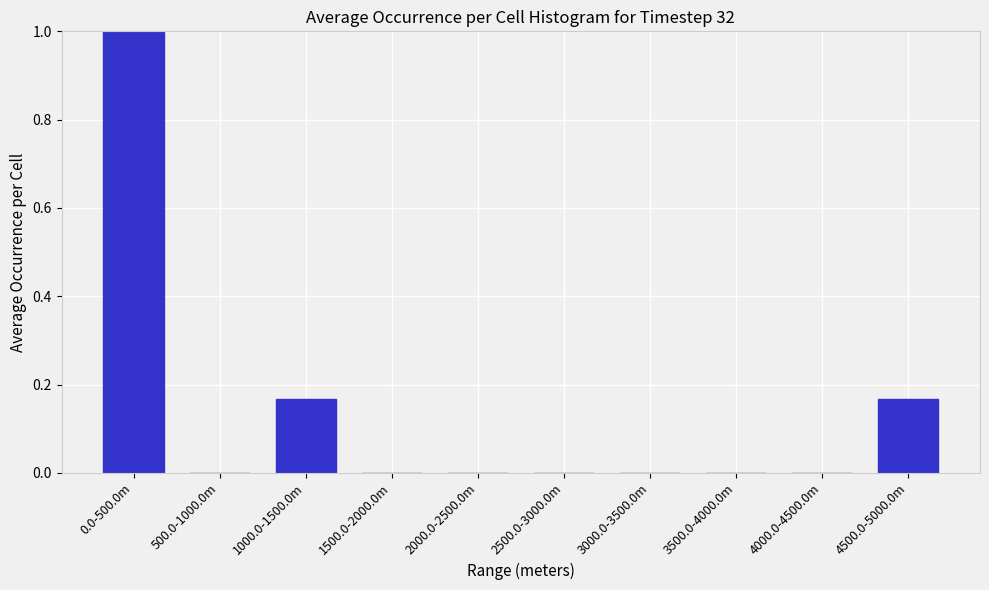

What is the sum of the values at 1500.0-2000.0m and 0.0-500.0m?

1.0